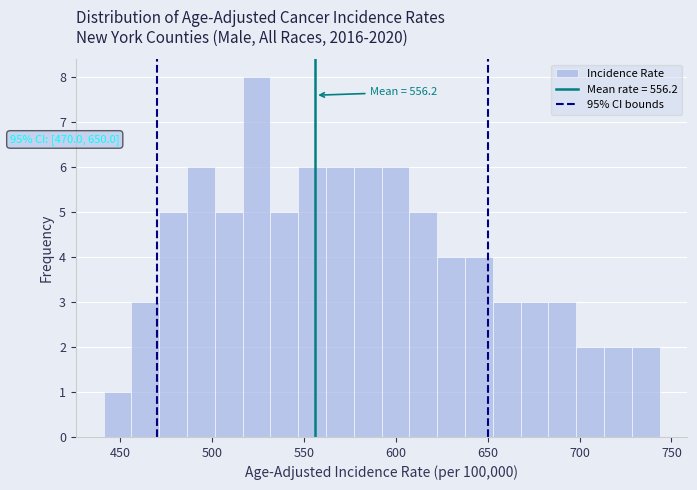

Read against the x-axis, roughly where is the centre of the tallest bar?

525